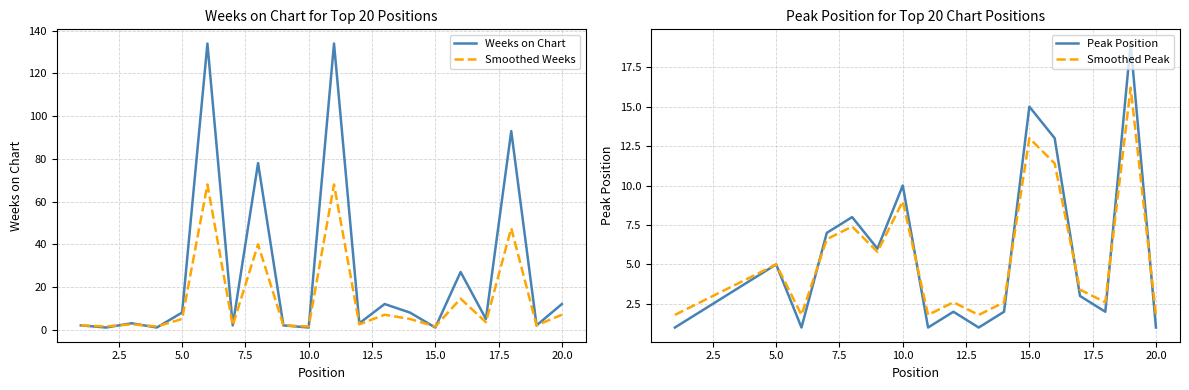

How many interior local peaks does the Smoothed Weeks series have?

7